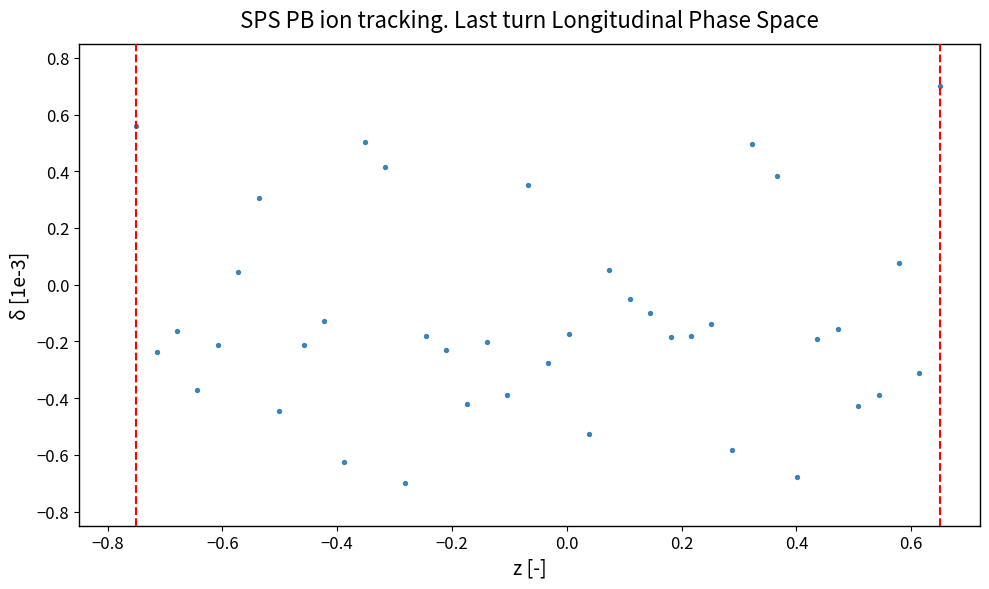

What is the range of Y values (max minus min)?

1.4